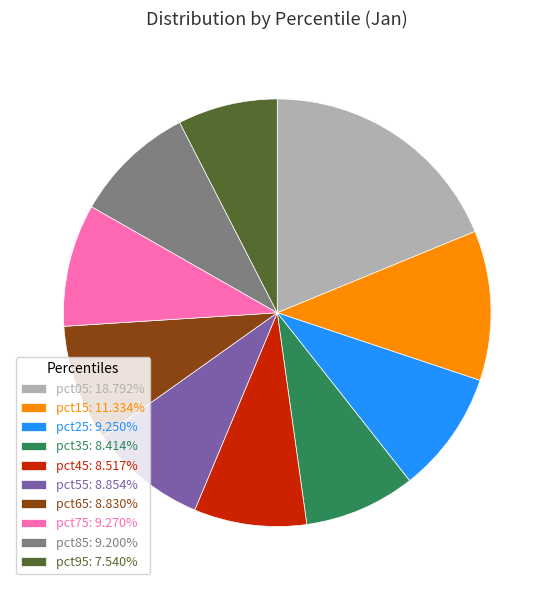

Does pct55: 8.854% account for over 50% of the chart?

No